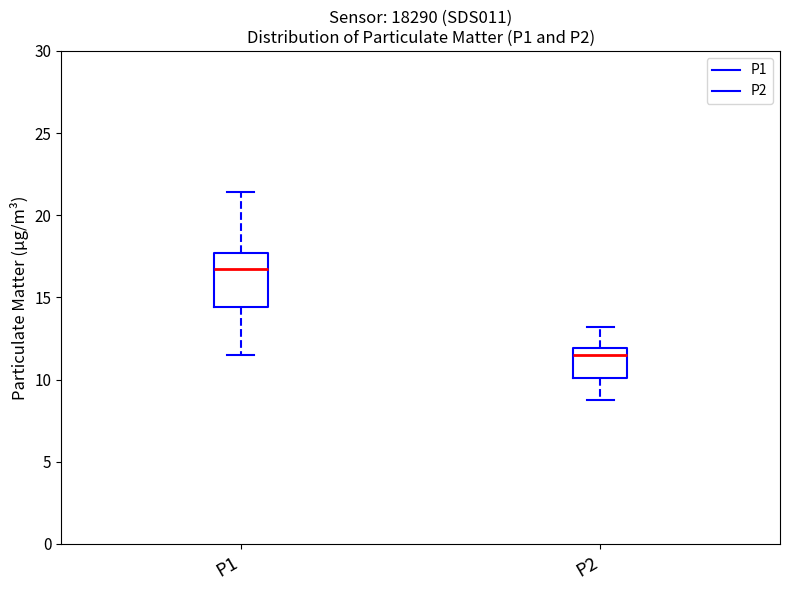

Which box's median line is the highest?

P1